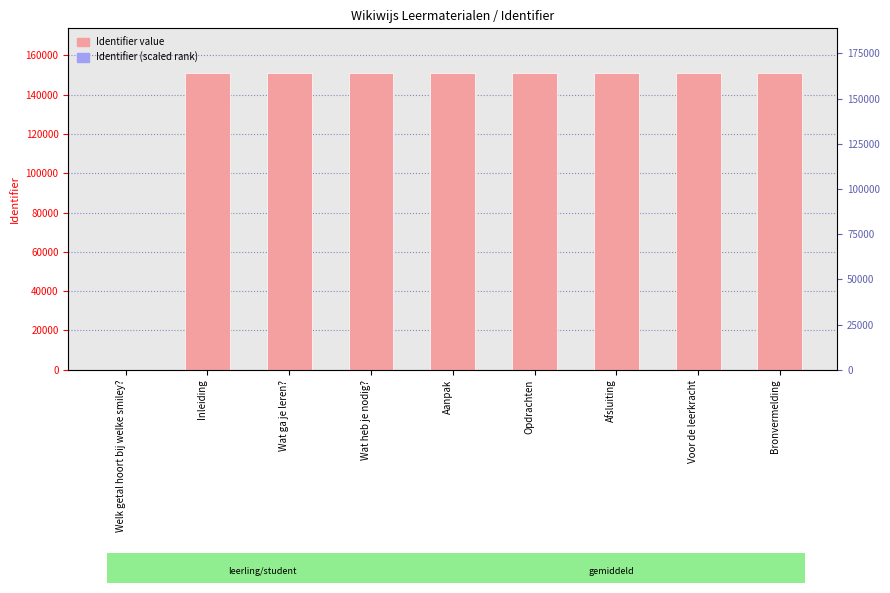

Reading right to left, what are all the values shown in this chart?

Identifier: Bronvermelding=151051.0	Voor de leerkracht=151048.0	Afsluiting=151046.0	Opdrachten=151041.0	Aanpak=151039.0	Wat heb je nodig?=151036.0	Wat ga je leren?=151034.0	Inleiding=151032.0	Welk getal hoort bij welke smiley?=0.0
Identifier (scaled): Bronvermelding=15.1	Voor de leerkracht=15.1	Afsluiting=15.1	Opdrachten=15.1	Aanpak=15.1	Wat heb je nodig?=15.1	Wat ga je leren?=15.1	Inleiding=15.1	Welk getal hoort bij welke smiley?=0.0